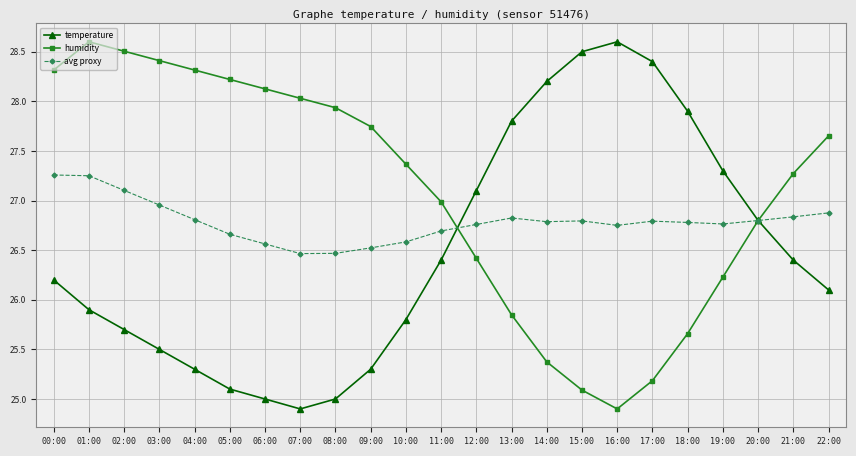

What is the spread (max minus min) of values at 15:00?

3.4